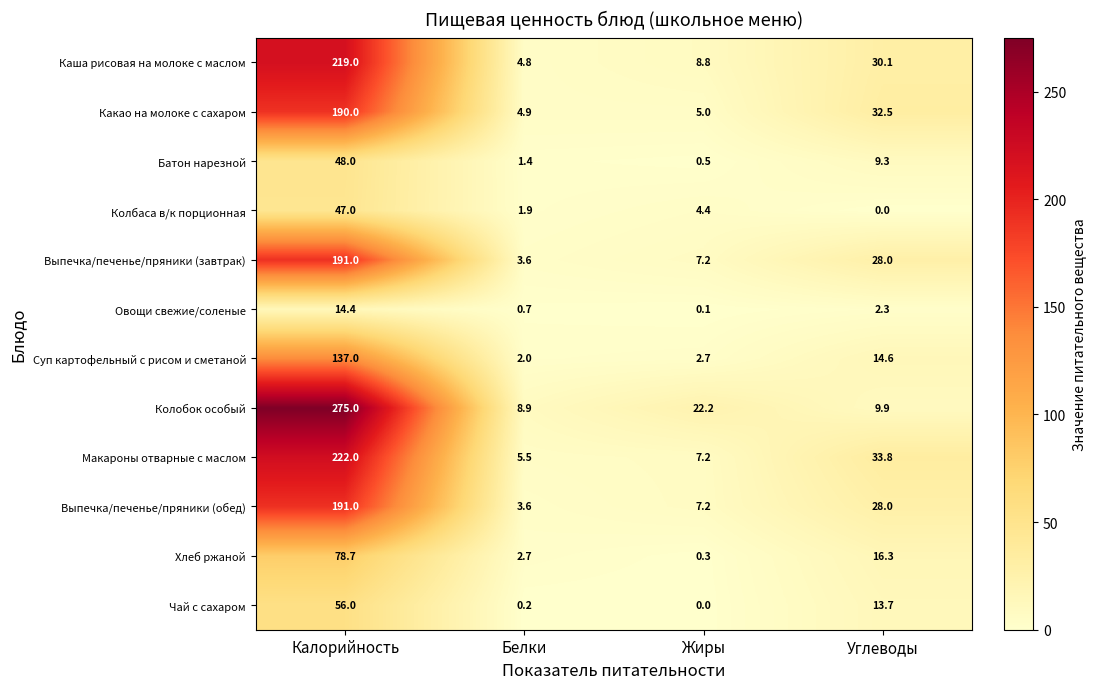

Which series changed the most between Калорийность and Жиры?

Колобок особый